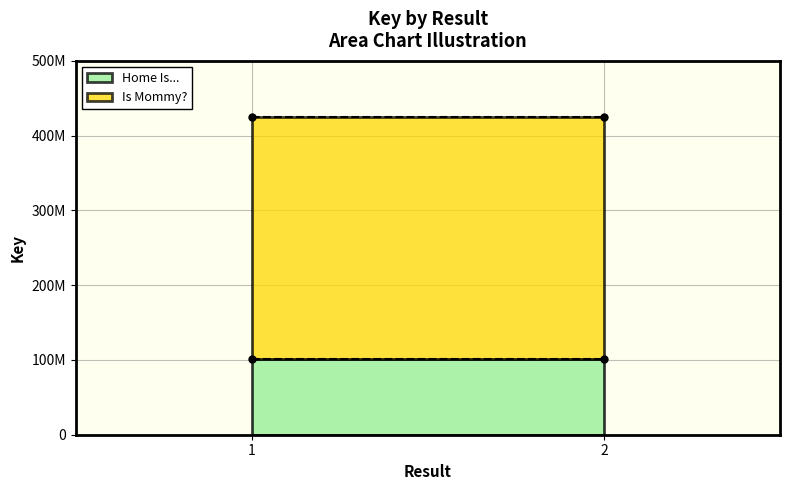

At 1, list the series in order from smallest to largest.

Home Is..., Is Mommy?